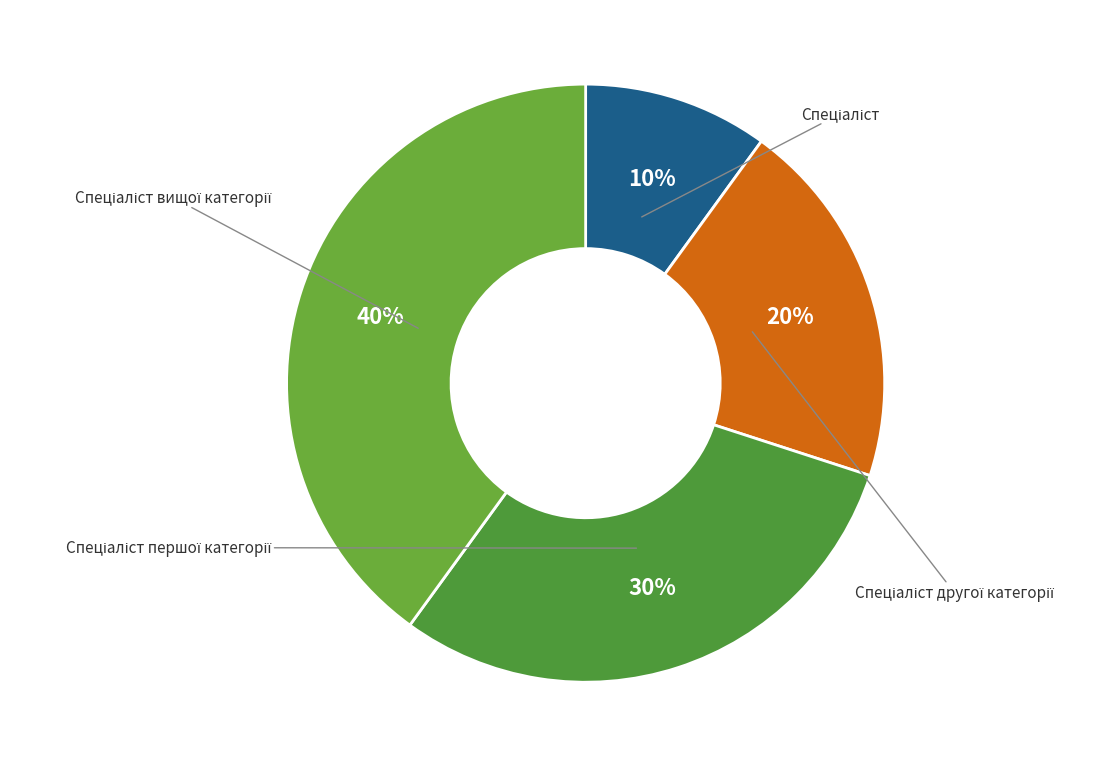

What percentage is the Спеціаліст slice, to the nearest percent?

10%